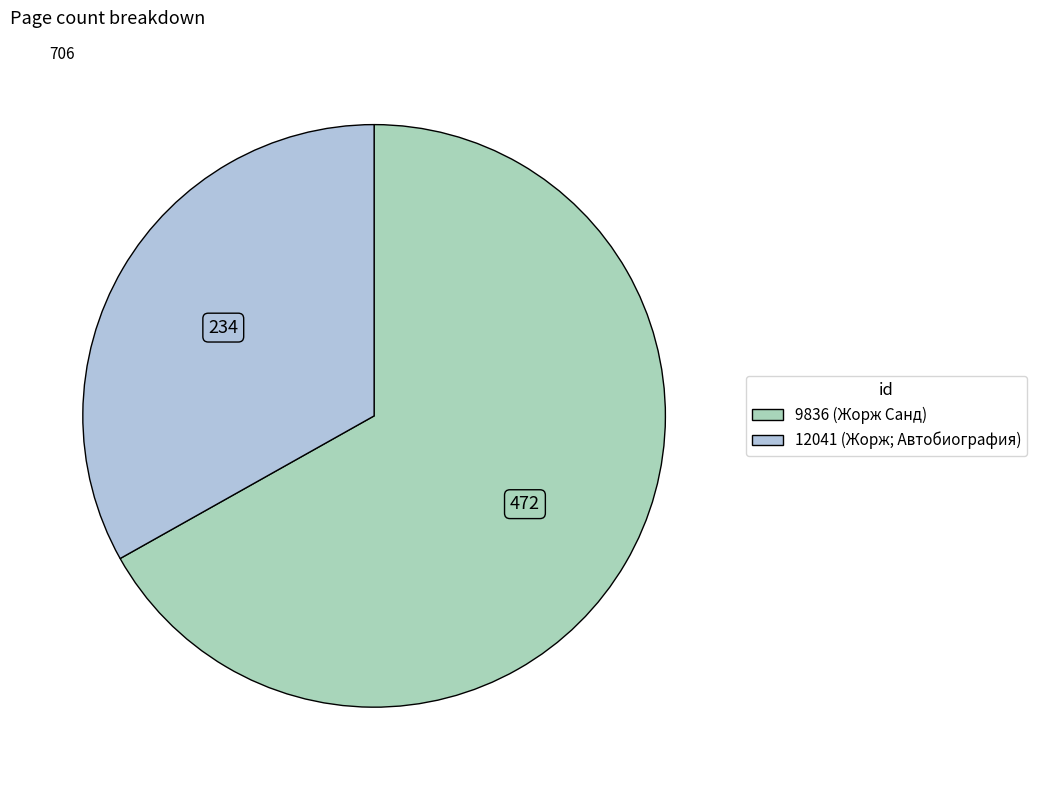

Approximately how many times larger is the value at 9836 compared to 12041?

2.0